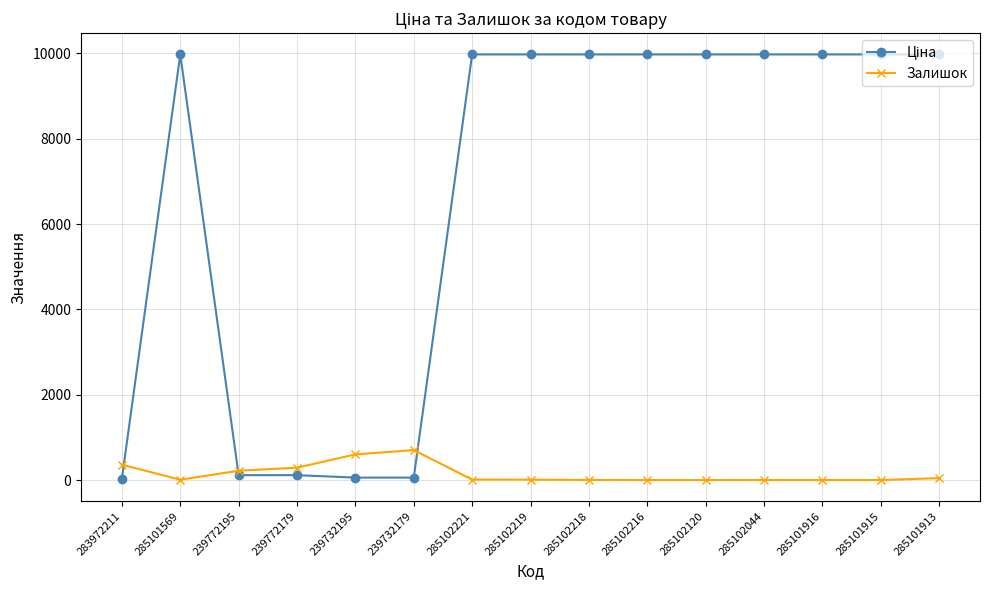

At how many categories does at least one series exceed 2341?

10